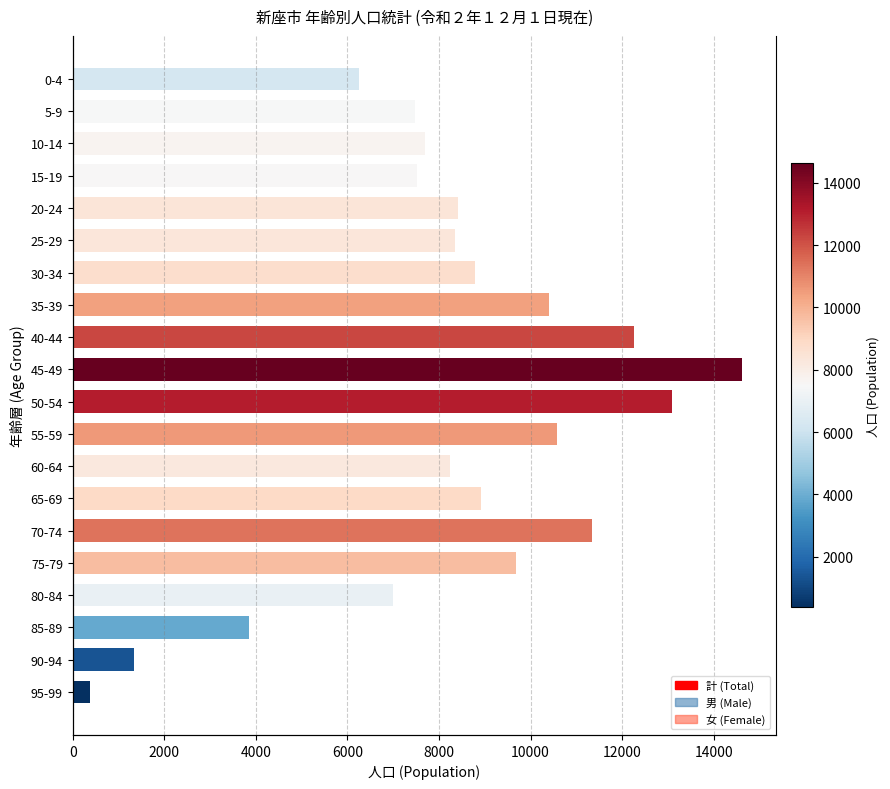

Rank the series at 75-79 from lowest to highest value.

男 (Male), 女 (Female), 計 (Total)